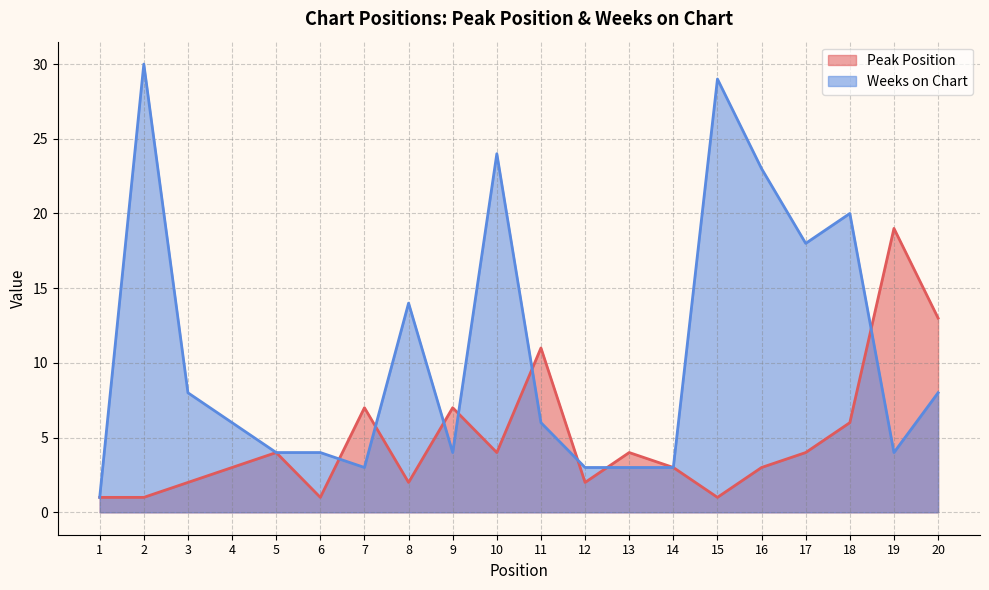

How many interior local valleys does the Peak Position series have?

5